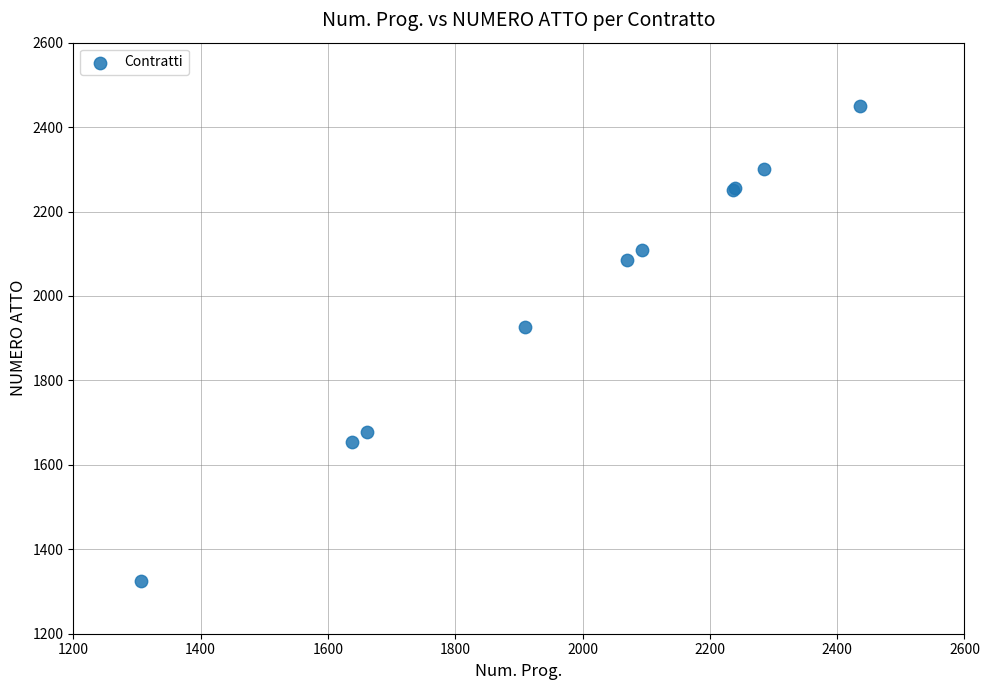

What Y value in the scatter plot is closest to 1887?

1926